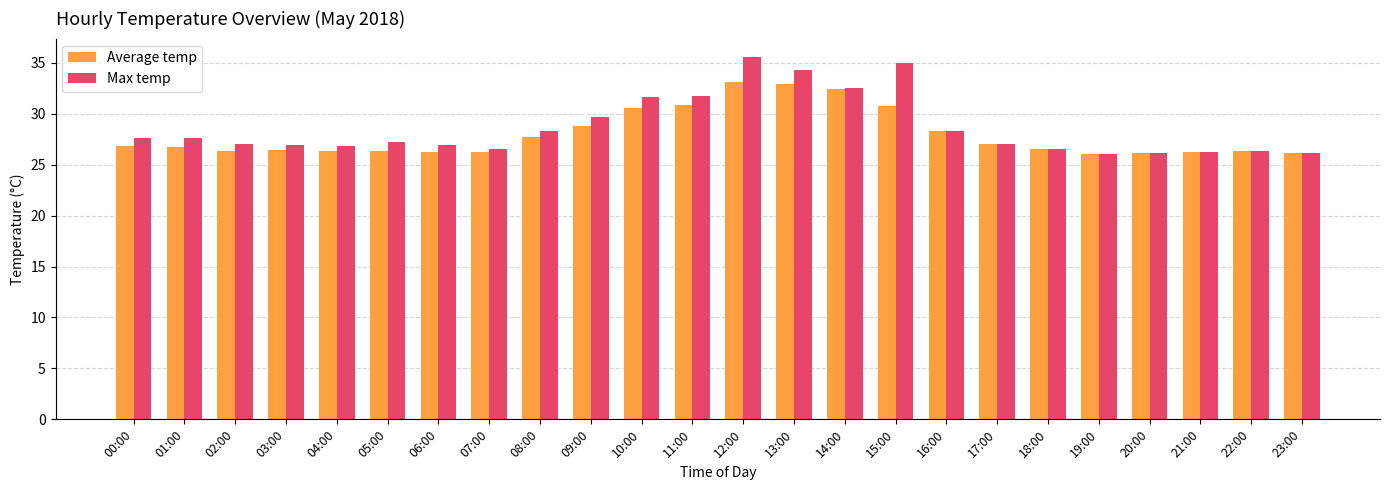

Count the number of data series in this chart.

2